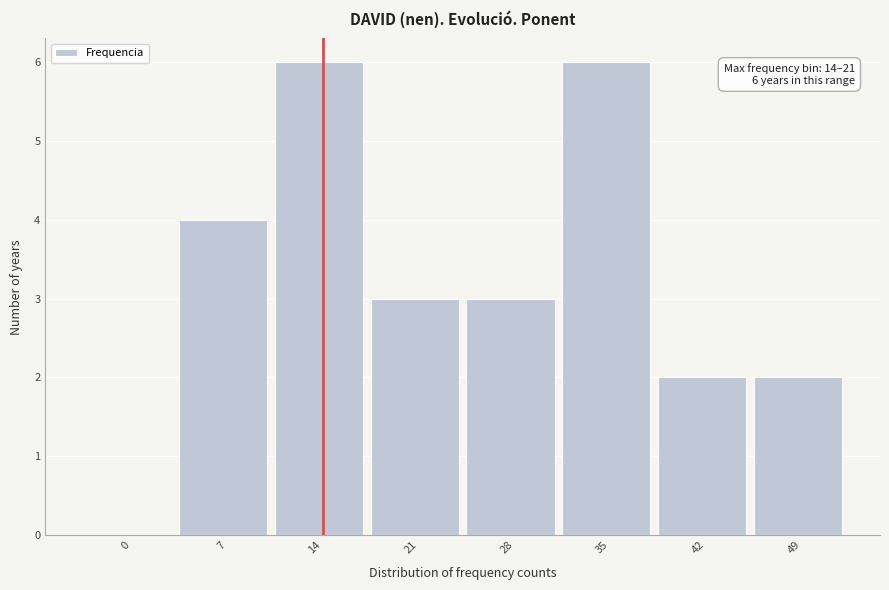

Reading left to right, list all the values displayed in this chart.

0=0	7=4	14=6	21=3	28=3	35=6	42=2	49=2